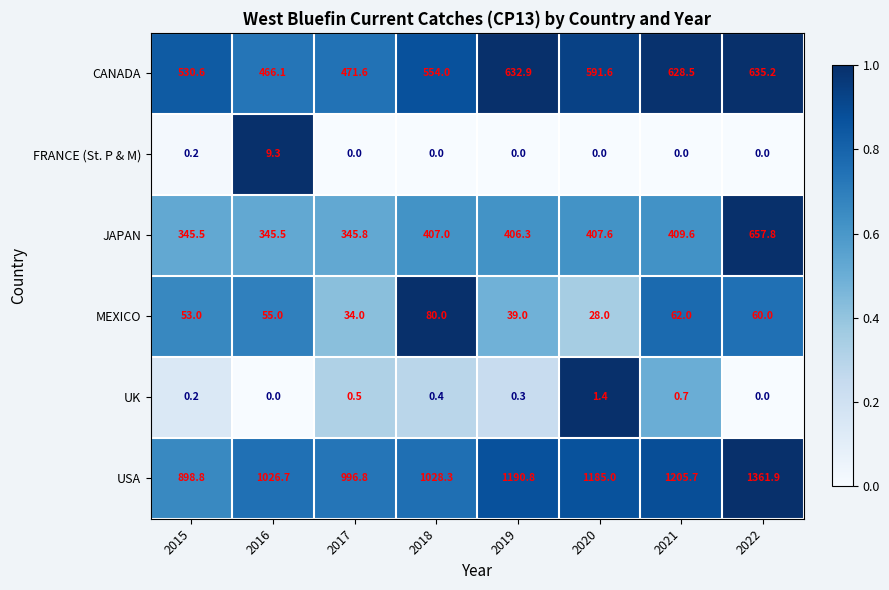

At 2021, list the series in order from smallest to largest.

FRANCE (St. P & M), UK, MEXICO, JAPAN, CANADA, USA